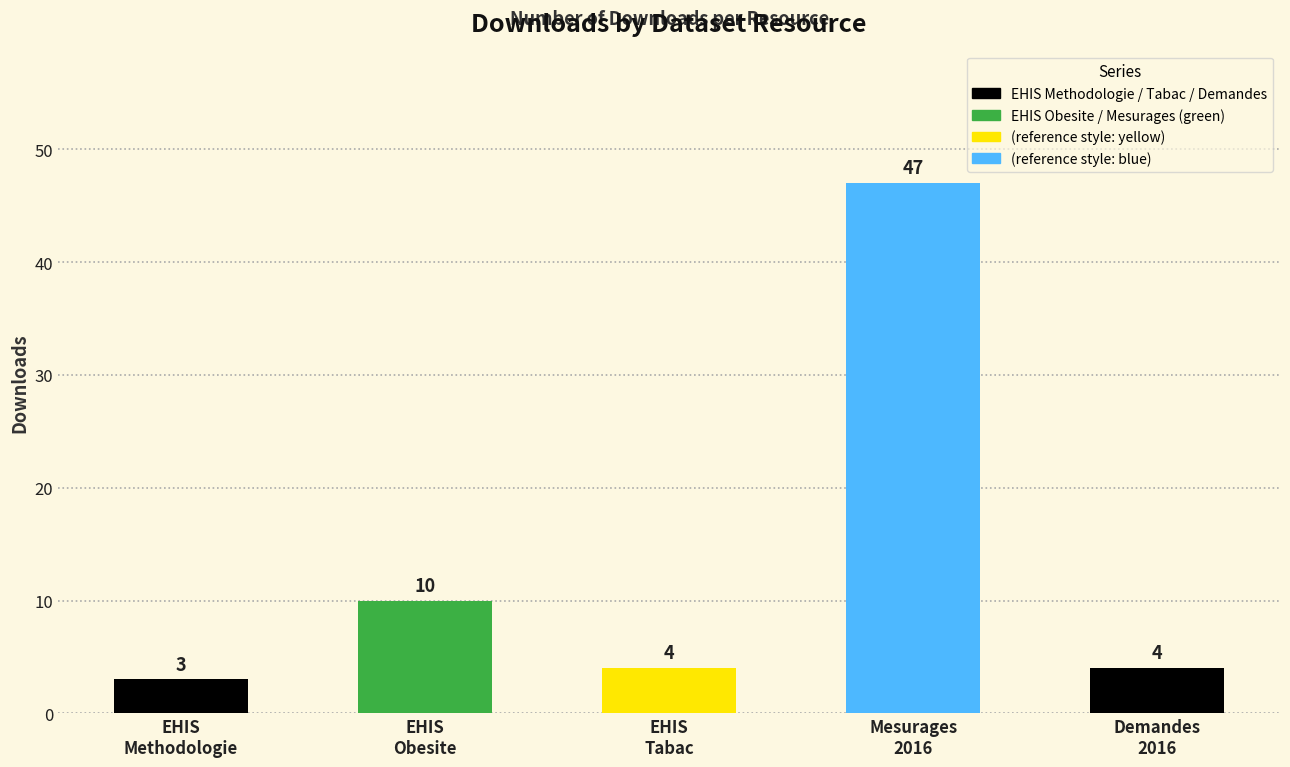

Which label corresponds to the largest value in the chart?

Mesurages
2016